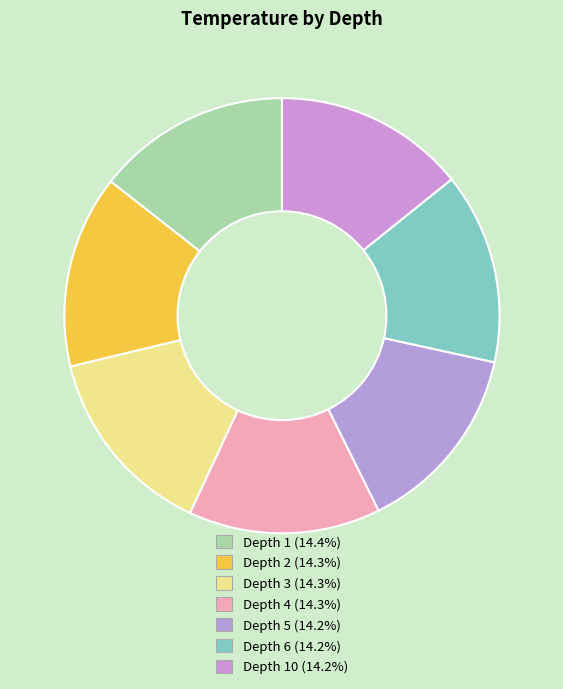

How many segments does this pie chart have?

7